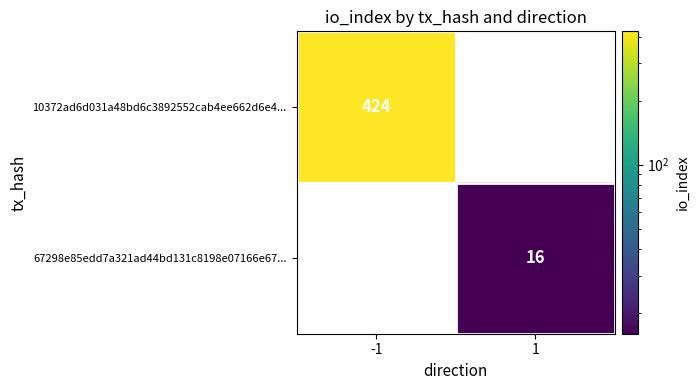

What is the approximate value of 10372ad6d031a48bd6c3892552cab4ee662d6e4... at -1?

424